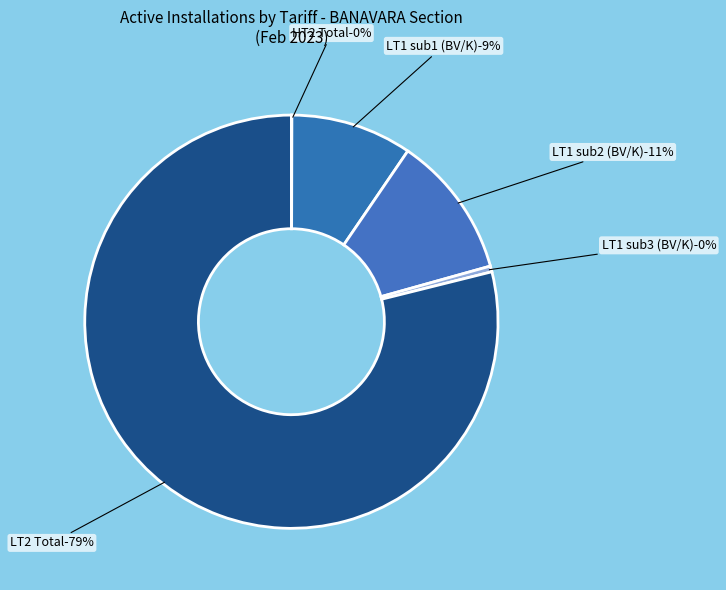

To the nearest percent, what is the difference between the largest and smallest slice percentages?

79%